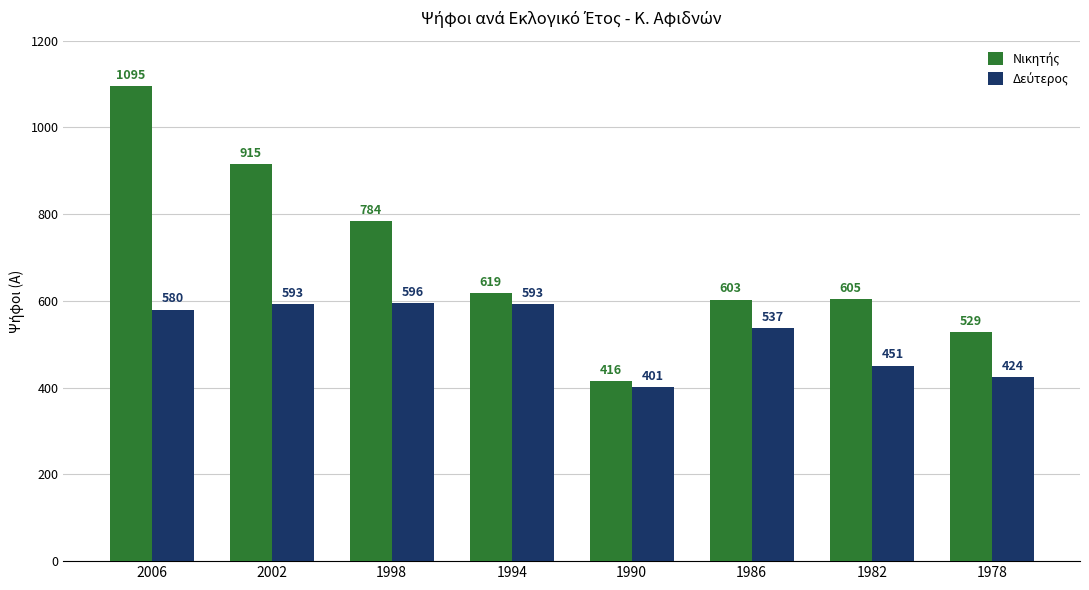

What is the greatest value displayed?

1095